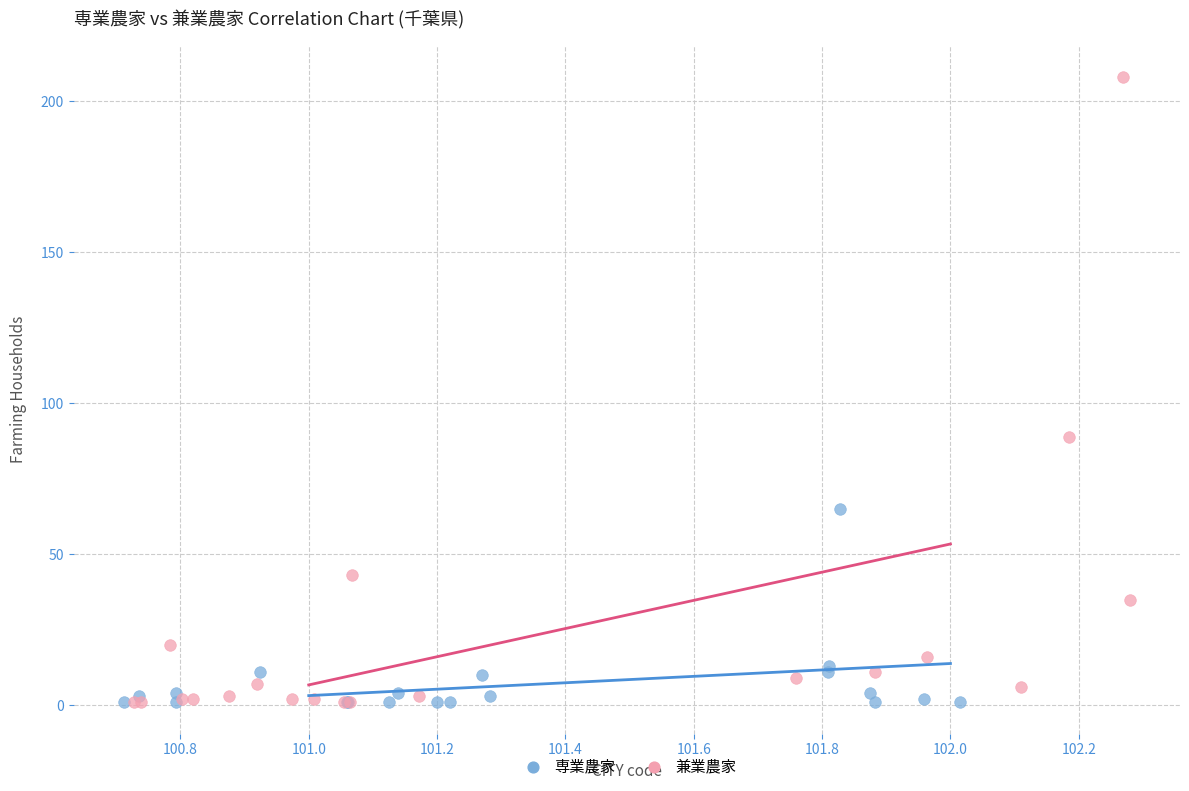

What are all the series names shown in the legend?

専業農家, 兼業農家